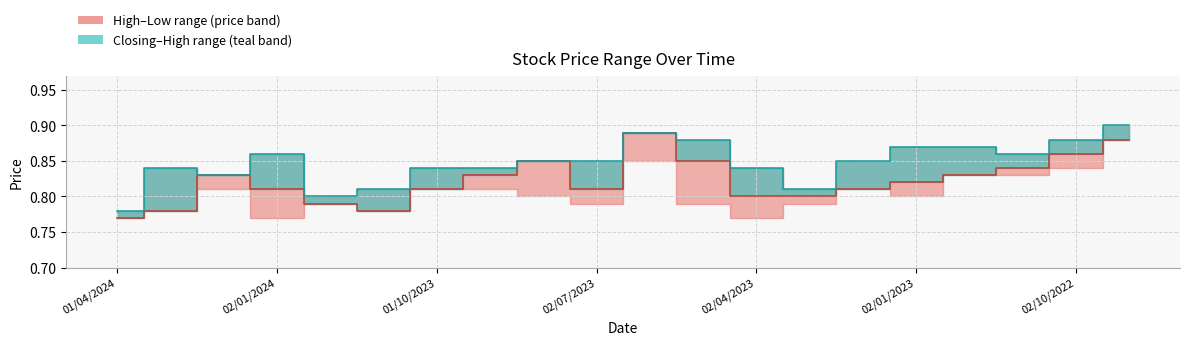

The value of Closing at 02/01/2024 is 0.4. True or false?

False